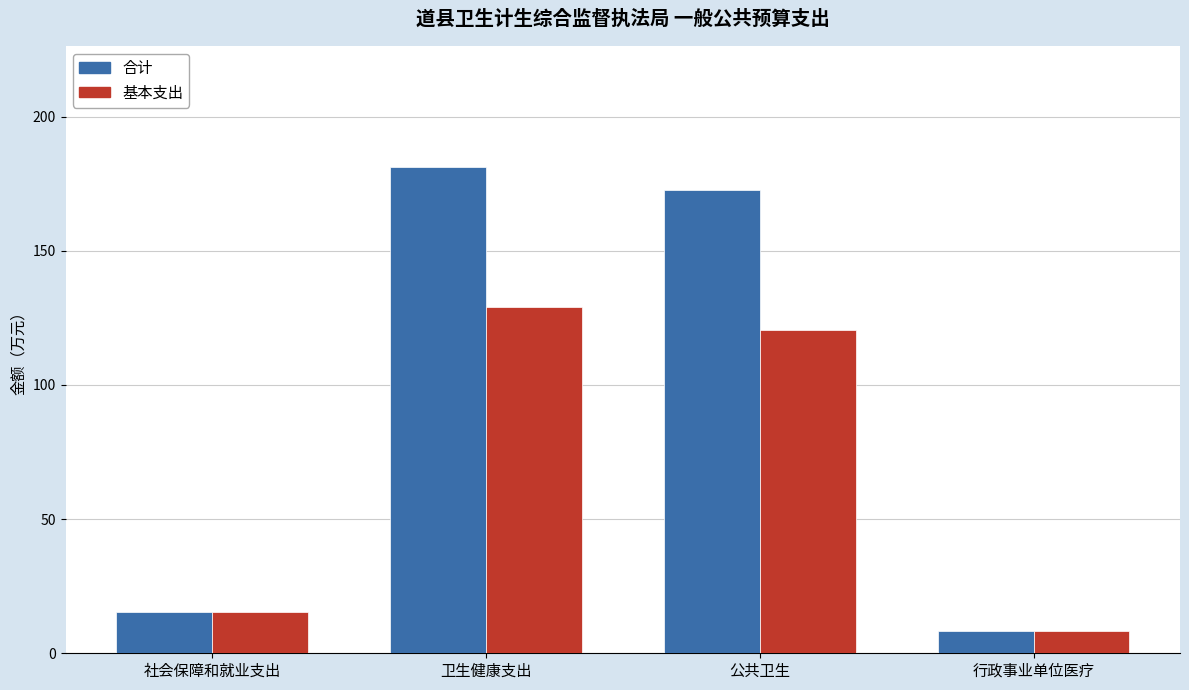

At which label is 合计 closest to 94?

社会保障和就业支出